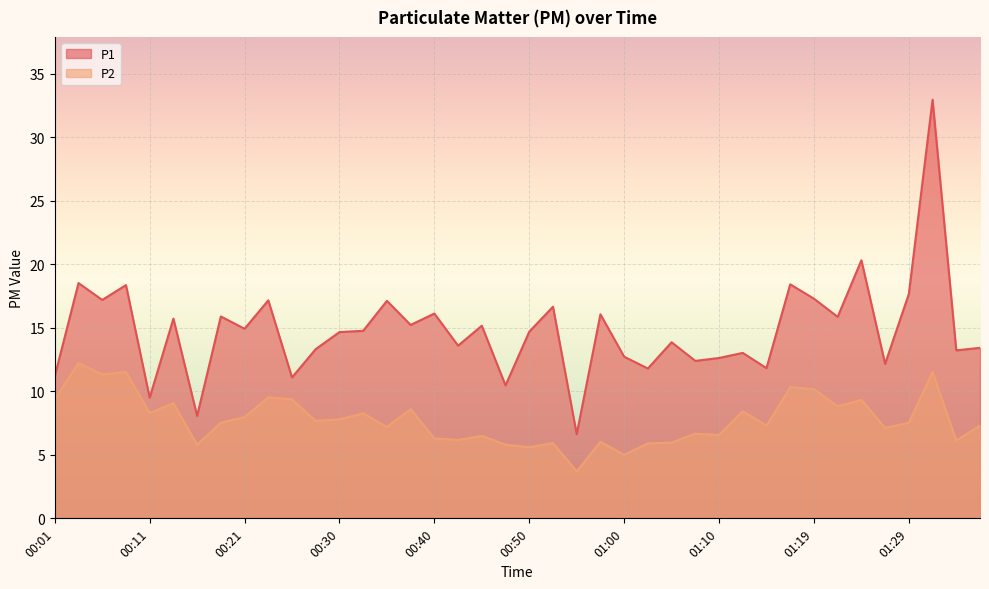

The value of P1 at 00:11 is 9.5. True or false?

True